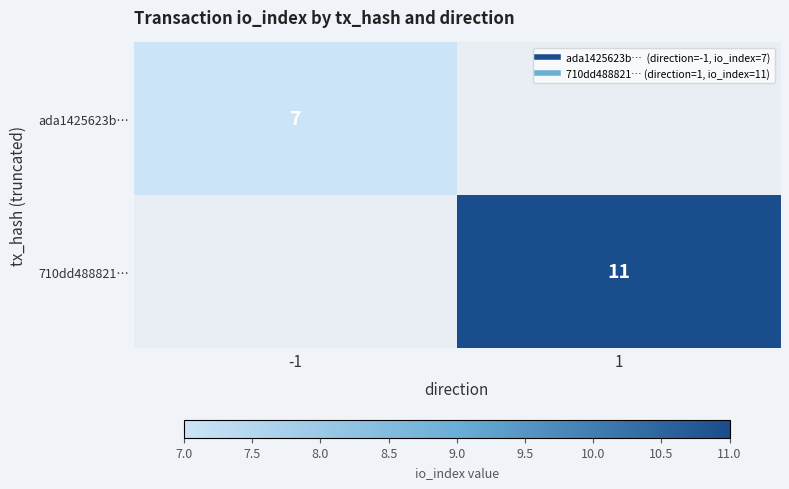

Which series has the widest spread of values?

ada1425623b…